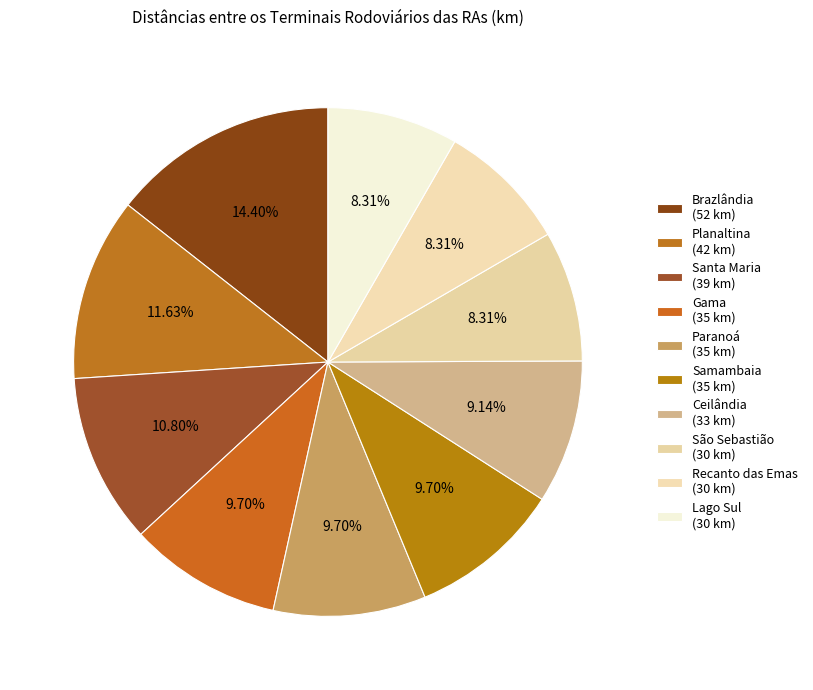

How many slices are in this pie chart?

10